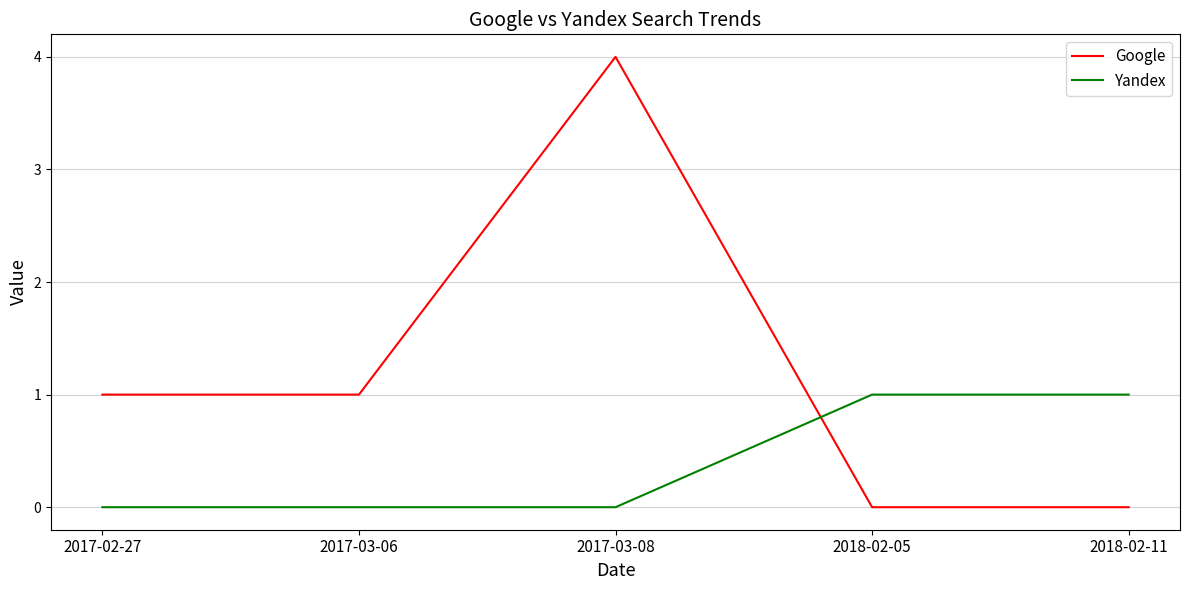

What position from the right is 2017-03-08?

3